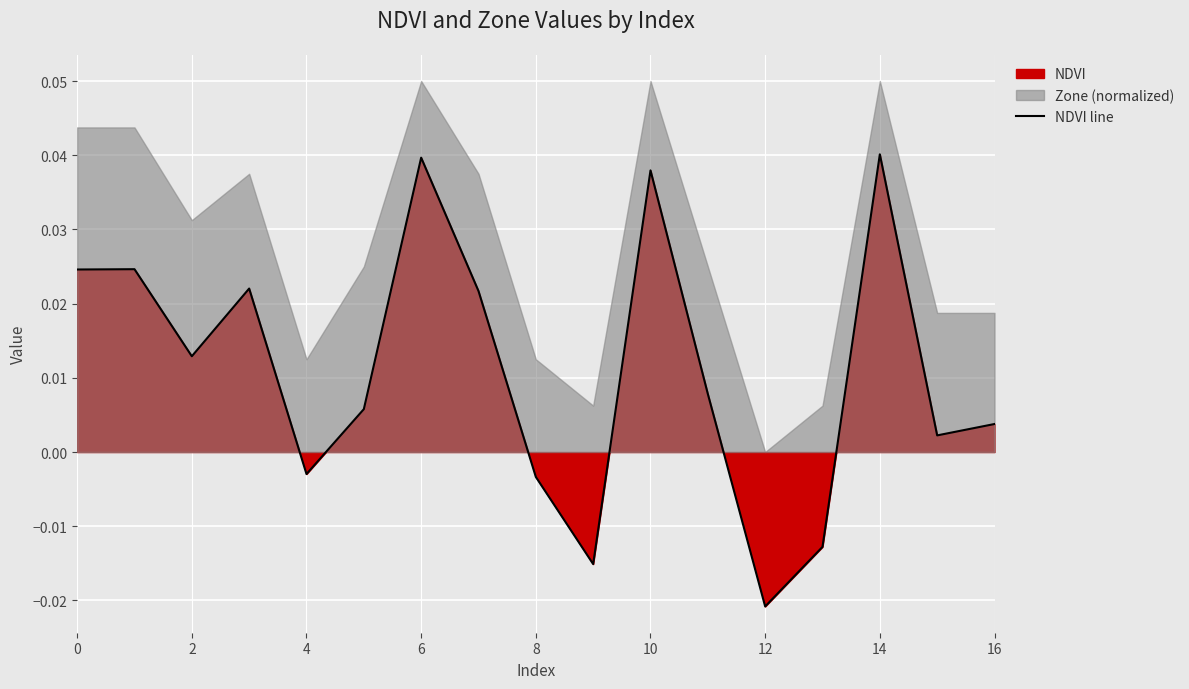

How many lines are shown in the chart?

1